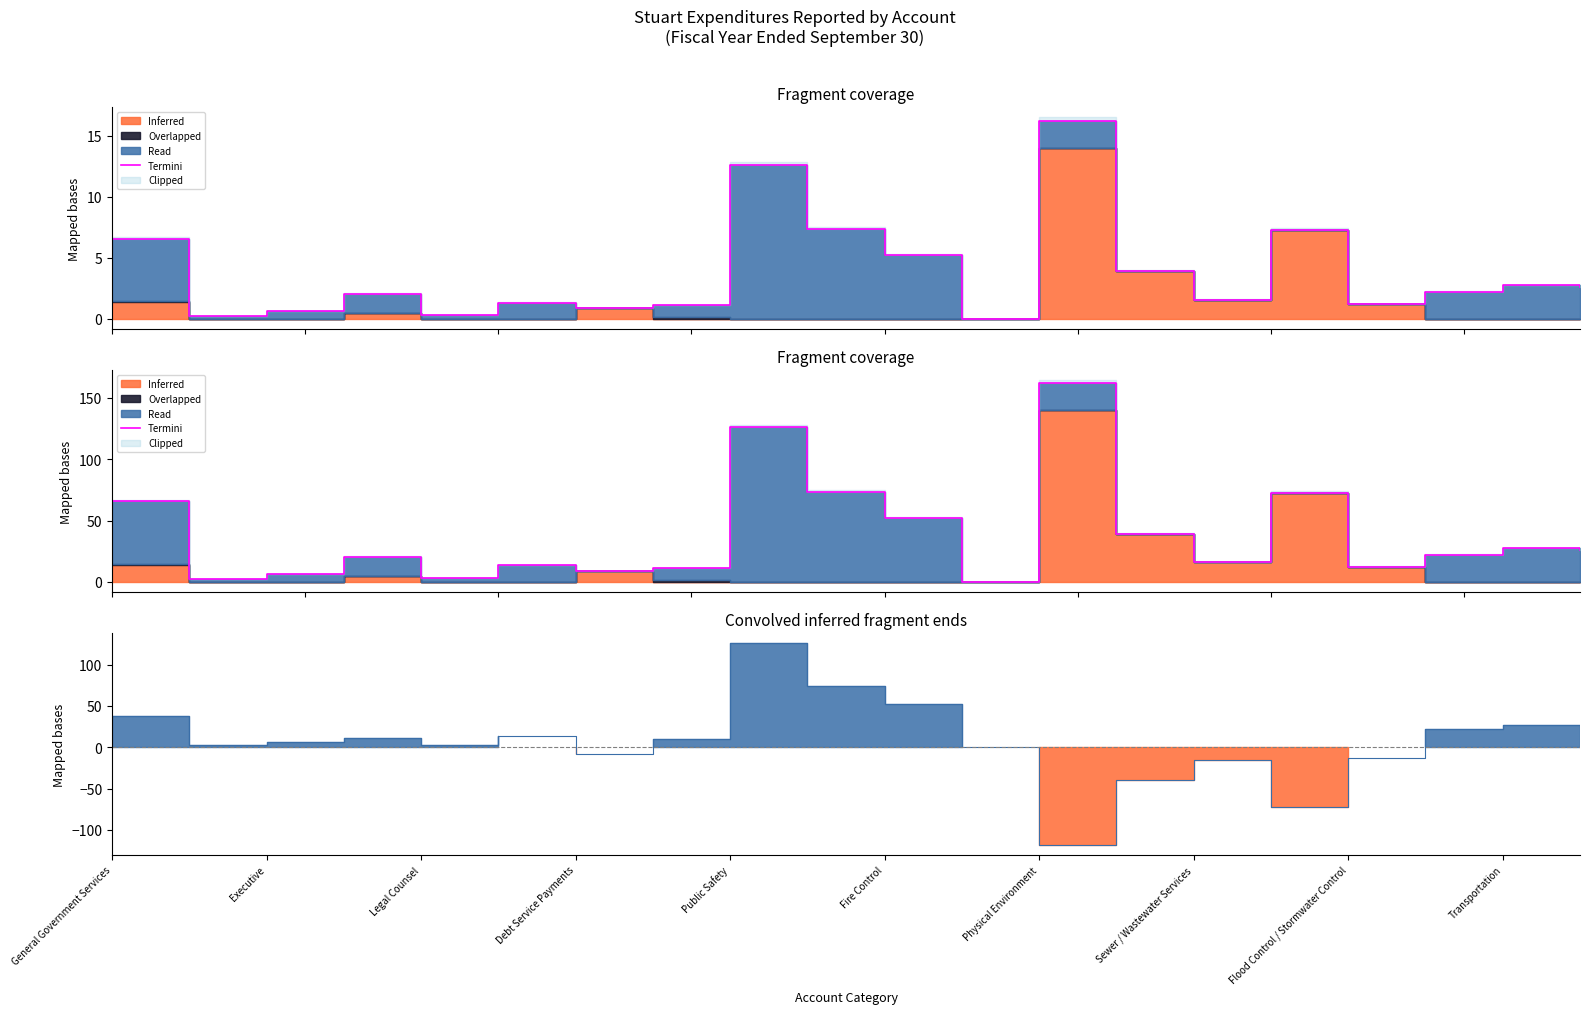

Where does the Overlapped series first go above 9?

General Government Services